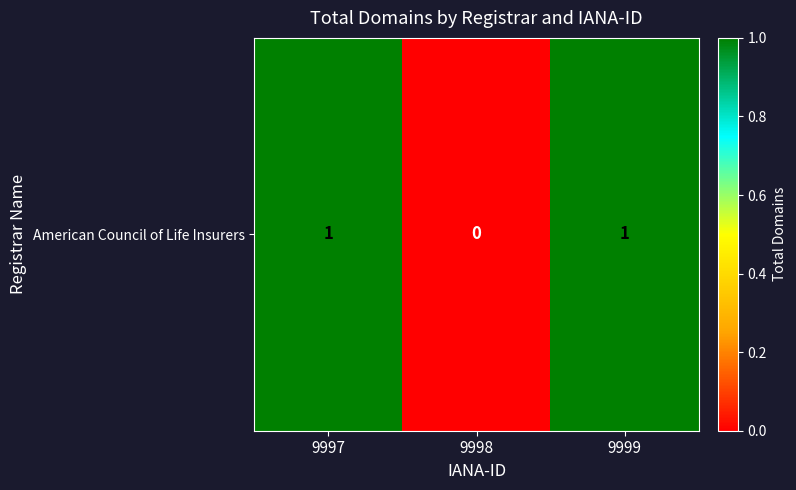

What is the sum of the values at 9997 and 9999?

2